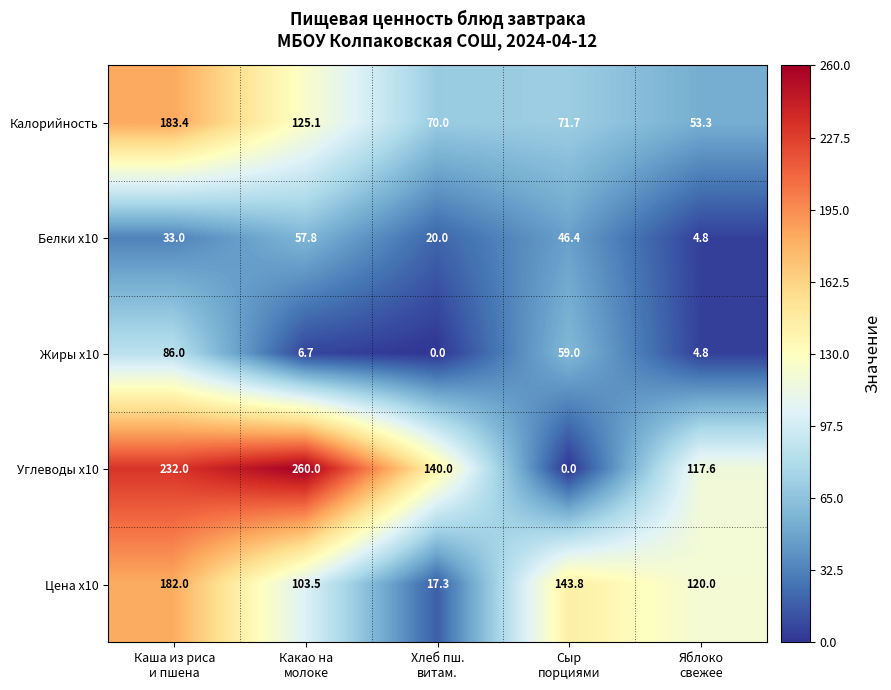

At which category does the chart reach its peak across all series?

Какао на
молоке